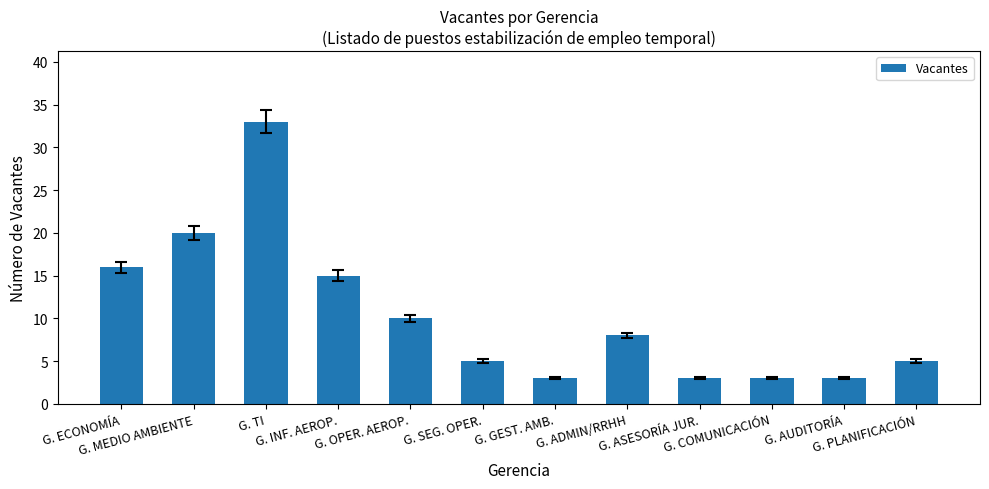

True or false: the data shows 24 at G. ECONOMÍA.

False